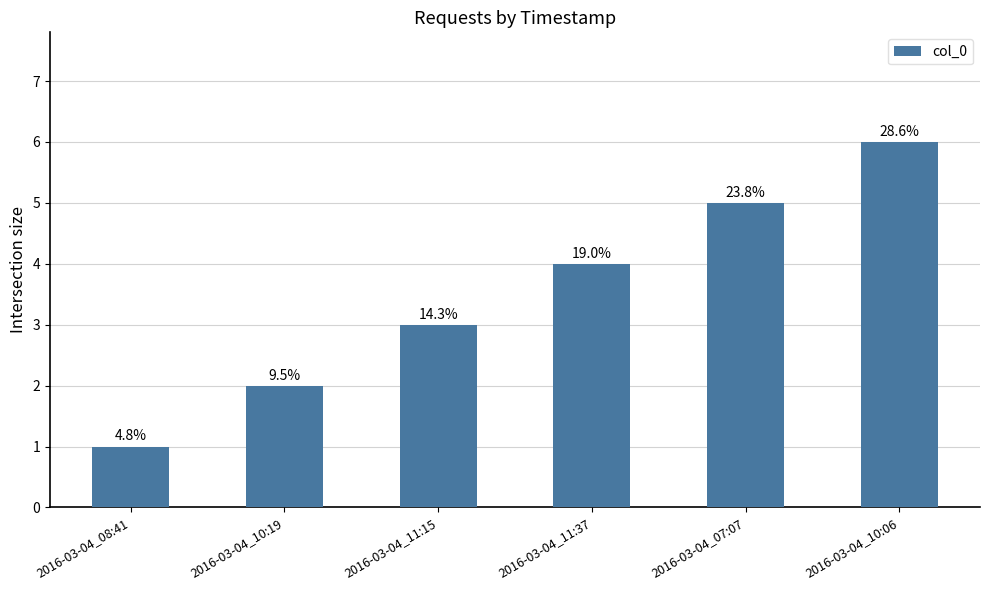

How many bars are there in total?

6